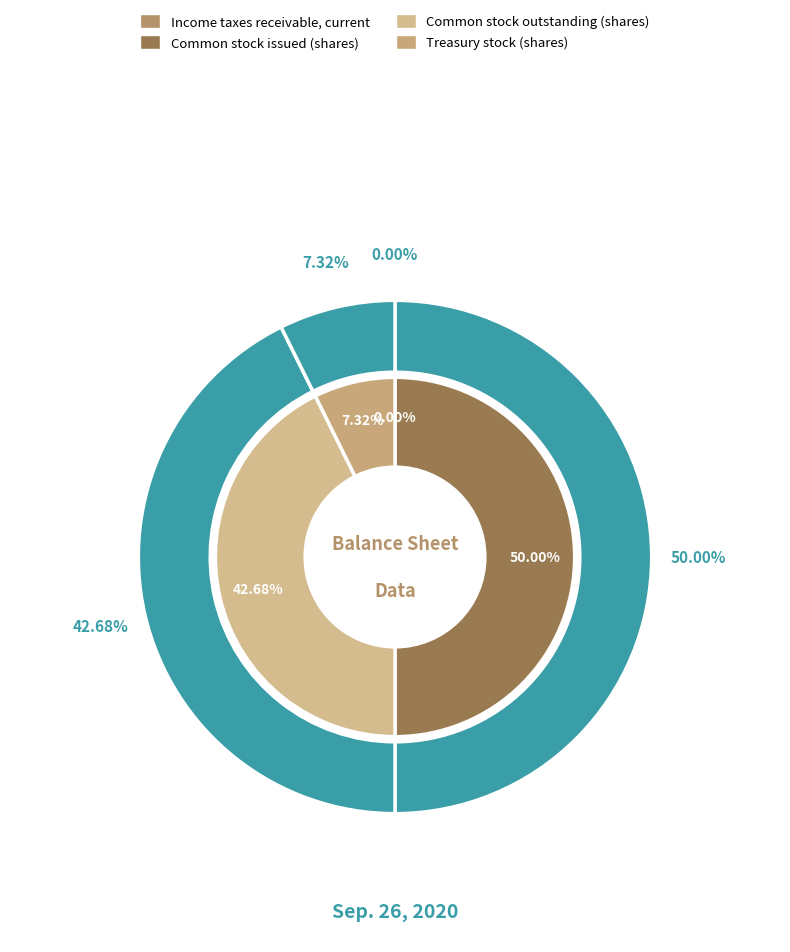

How many slices are in this pie chart?

4